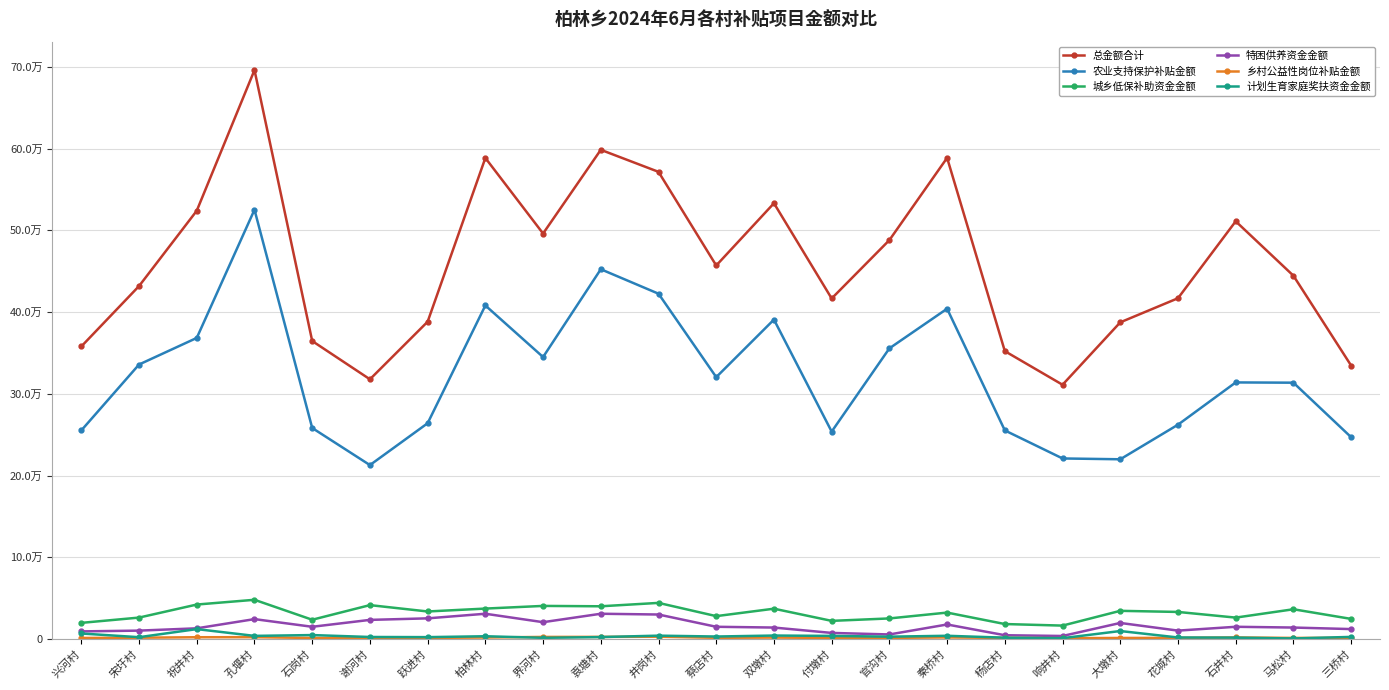

What is the label of the 12th point from the right?

蔡店村